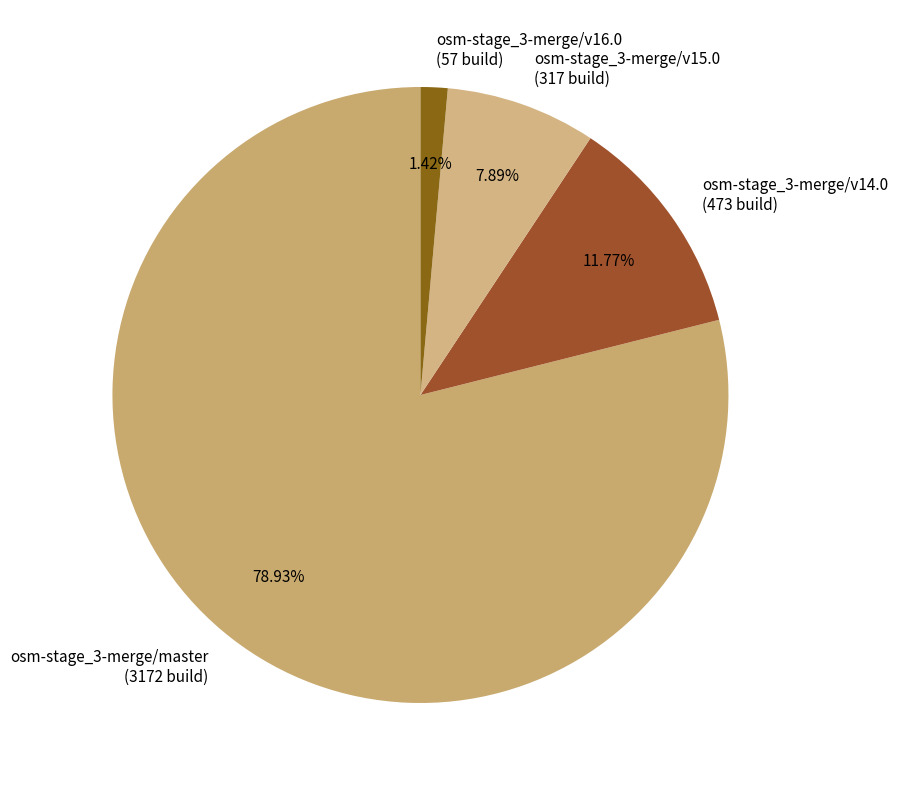

To the nearest percent, what portion does osm-stage_3-merge/v15.0 represent?

8%